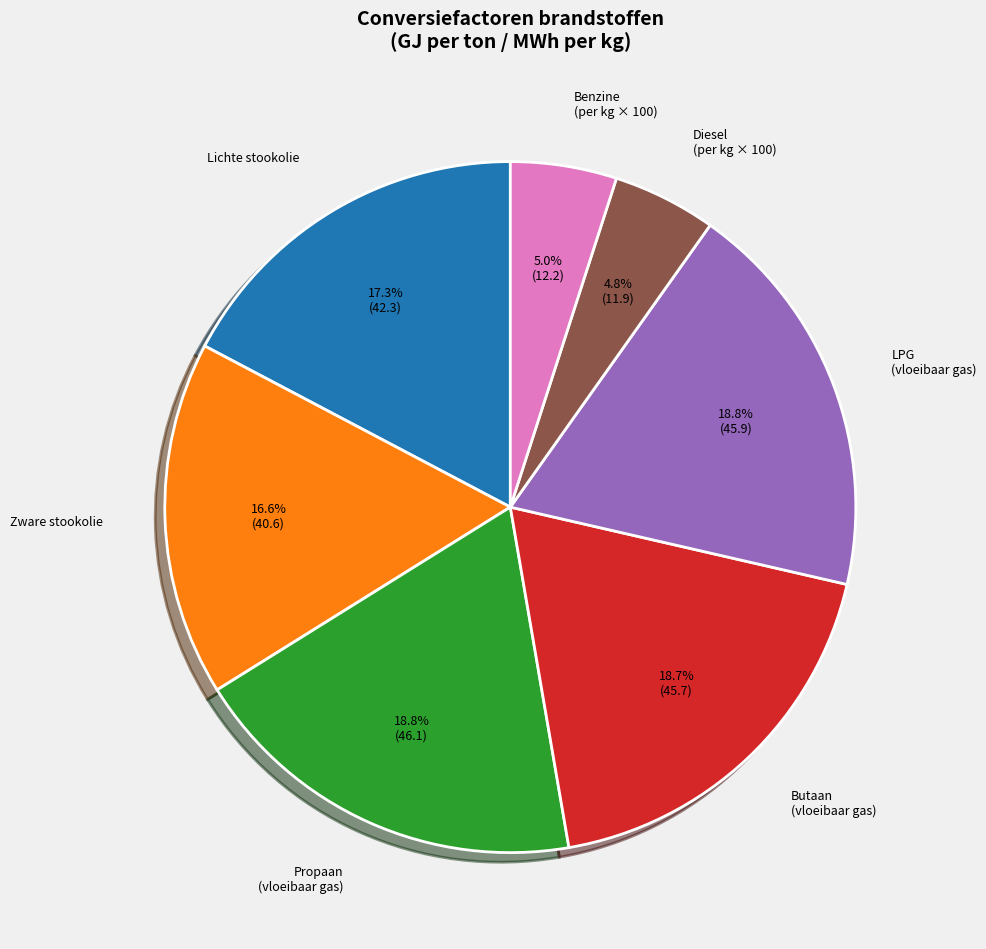

To the nearest percent, what is the difference between the Zware stookolie and Propaan (vloeibaar gas) slice percentages?

2%